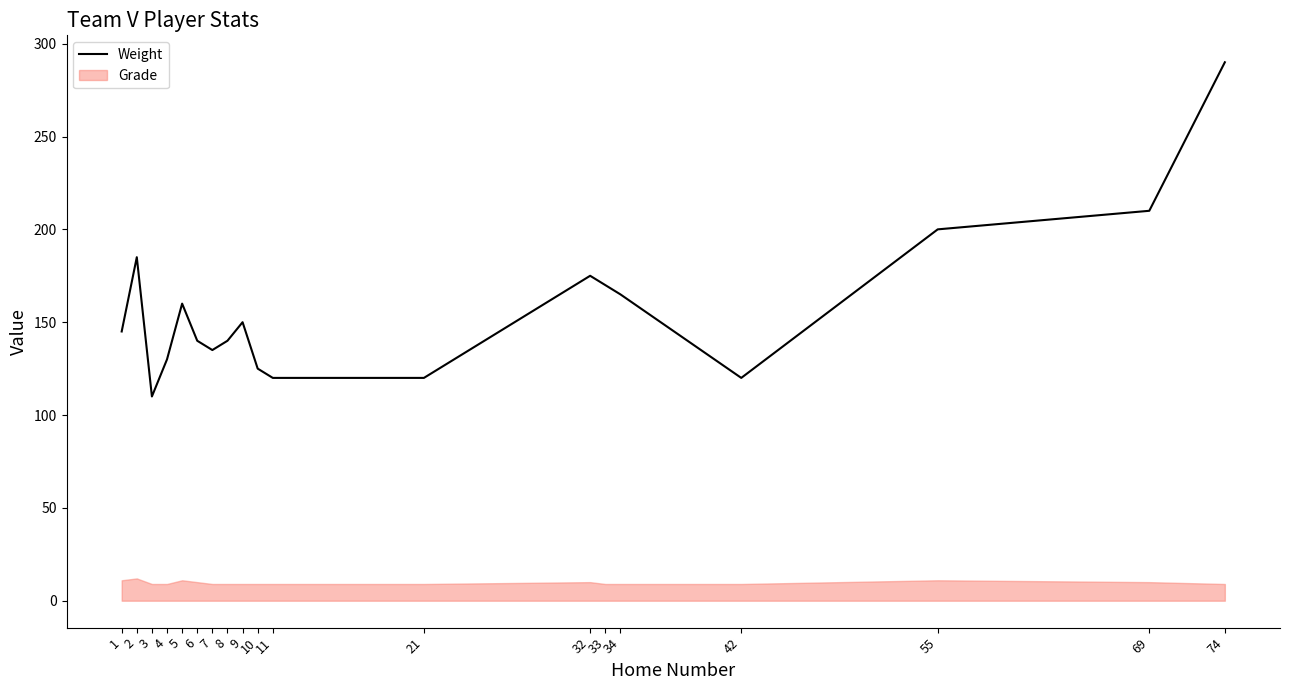

What is the change in value from 8 to 69?

+70